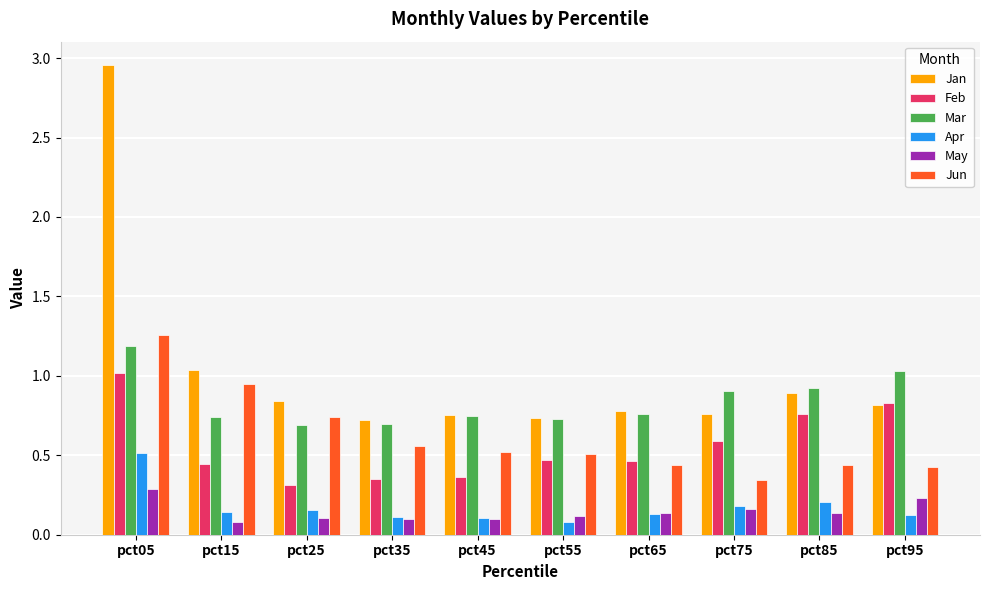

At which label does Feb reach its peak?

pct05